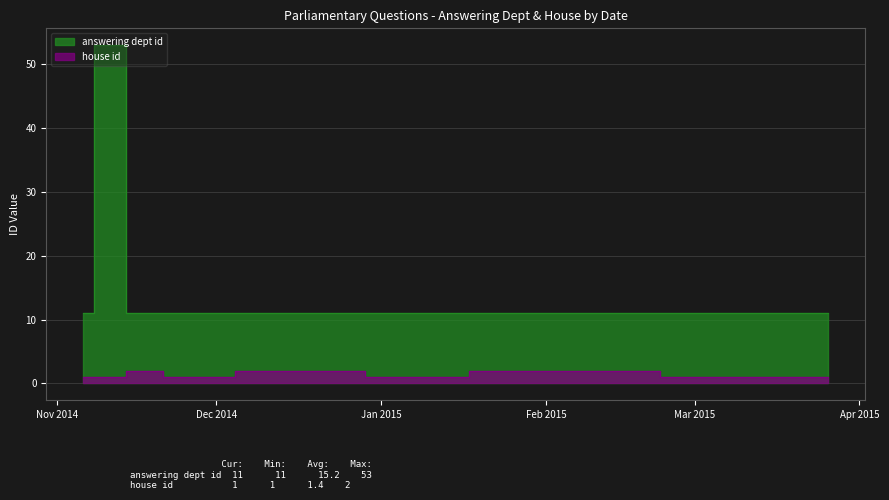

Does the chart display data point markers on the line(s)?

No